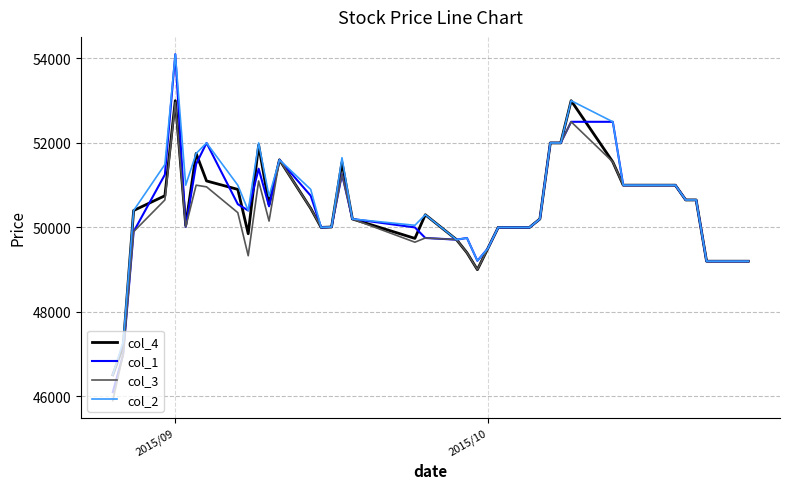

How many lines are shown in the chart?

4